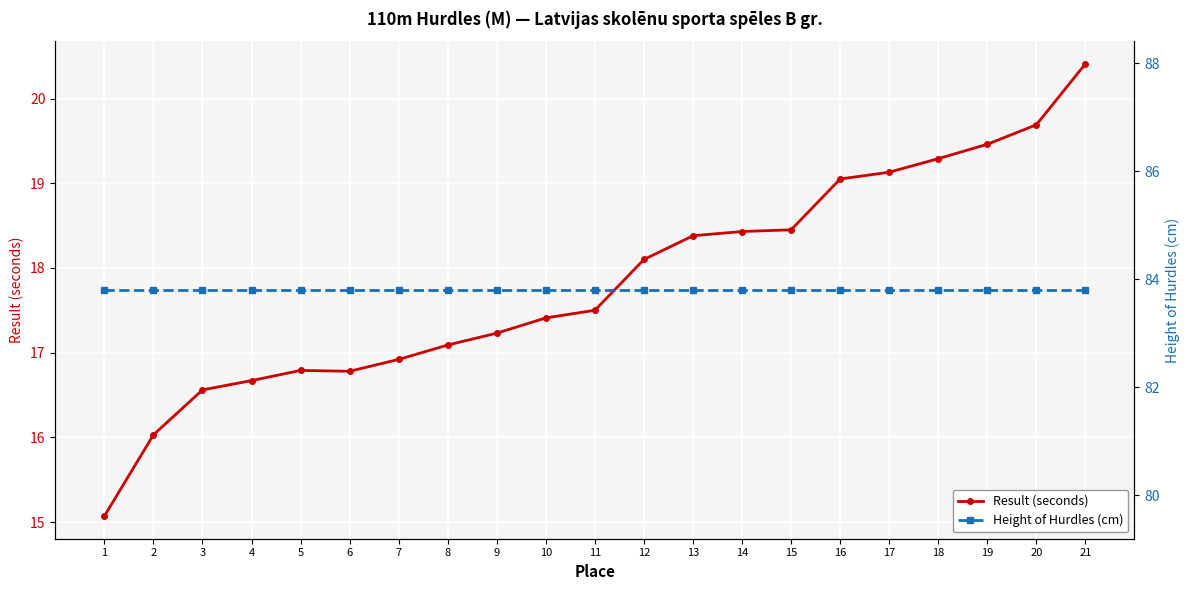

What is the total value across all series at 4?

100.5